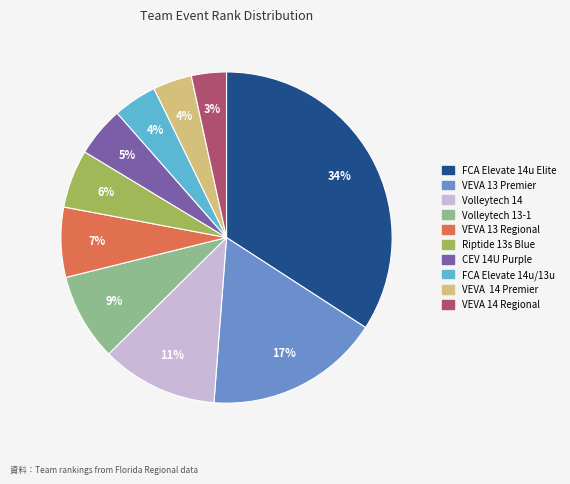

How many slices are in this pie chart?

10